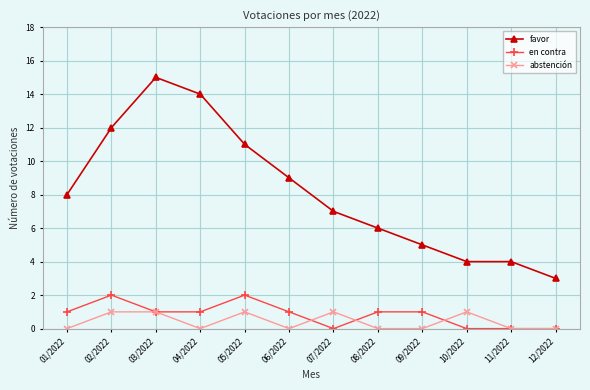

At which label does favor reach its minimum?

12/2022